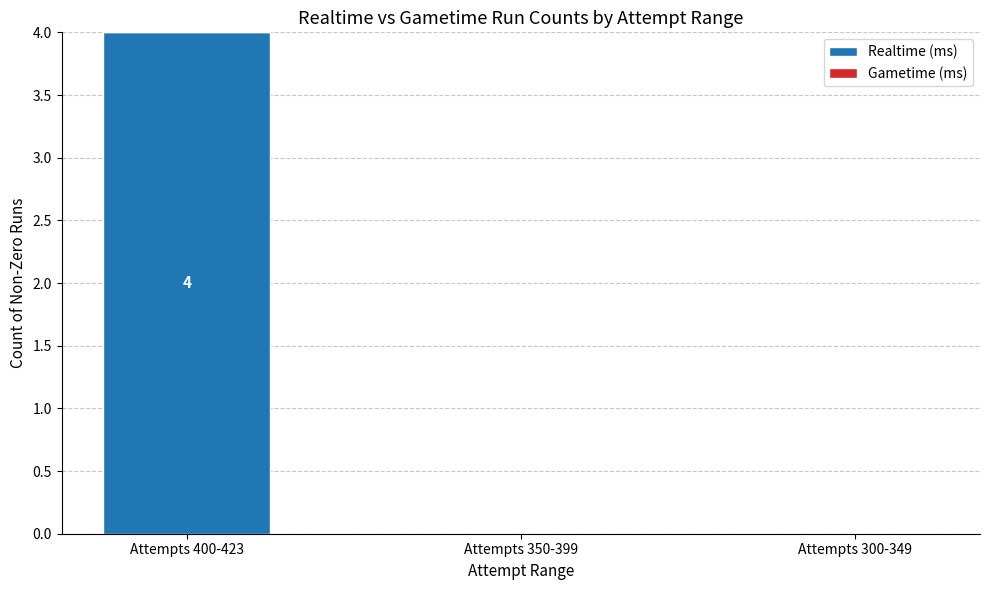

Which label corresponds to the largest value in the chart?

Attempts 400-423